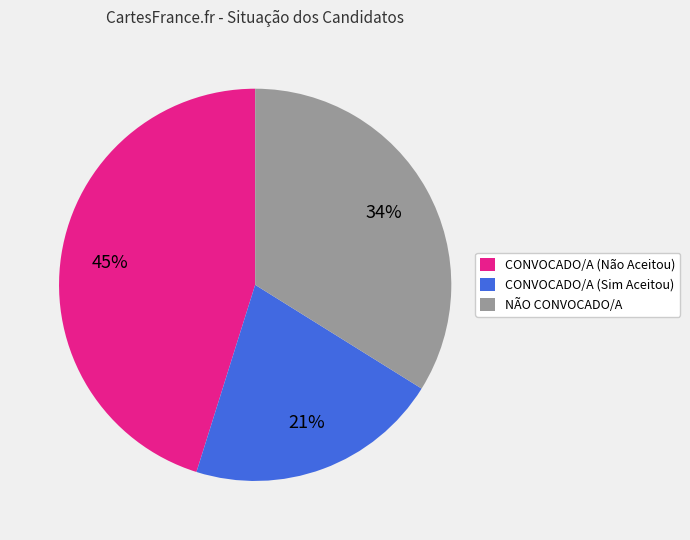

To the nearest percent, what is the average slice percentage?

33%